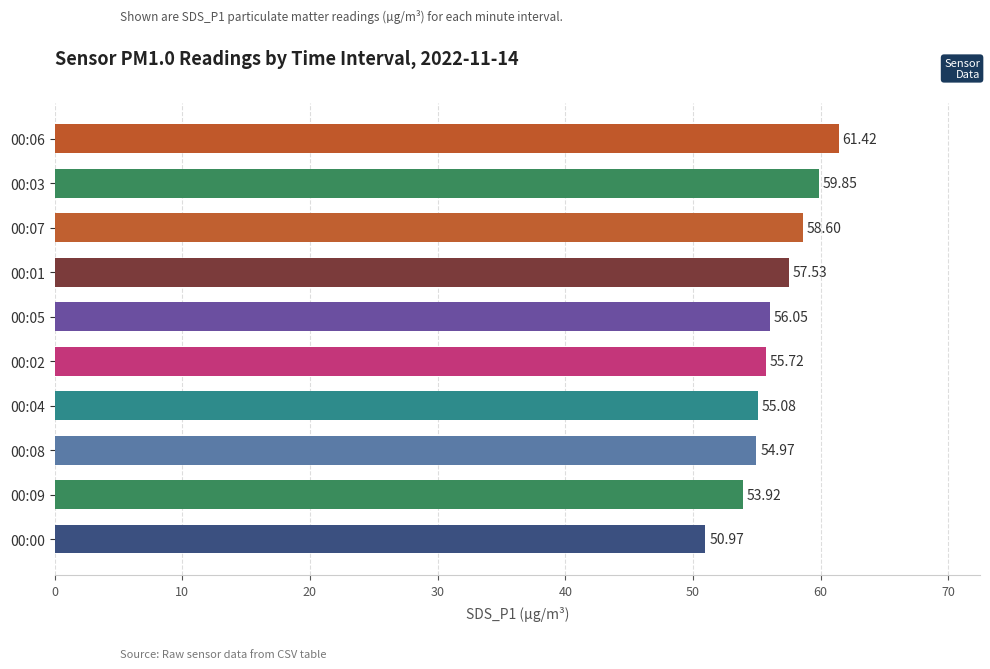

How many data points are less than 56?

5